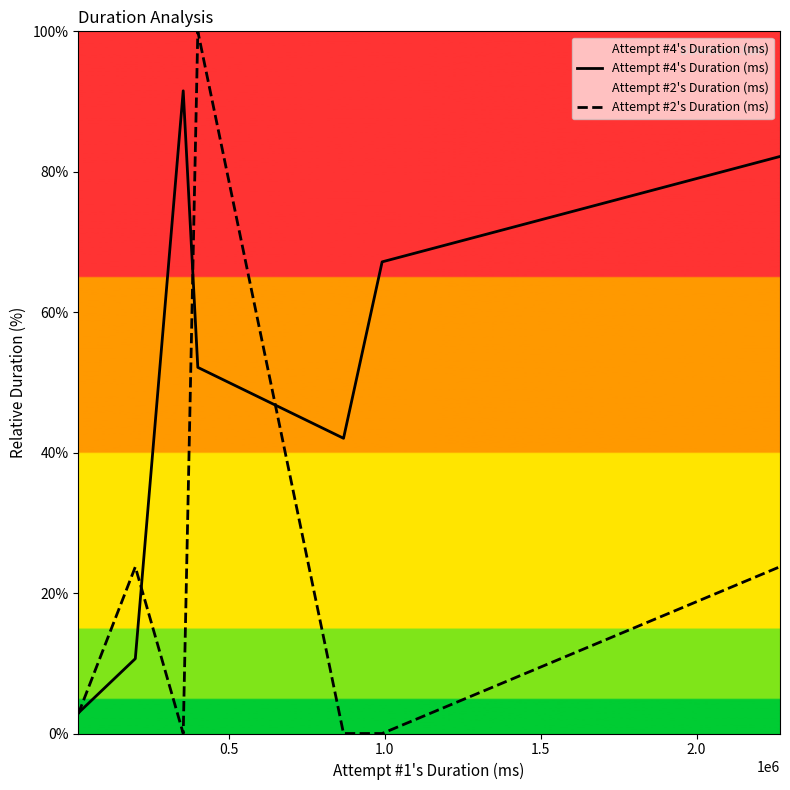

Rank the series by their average value, from lowest to highest.

Attempt #2's Duration (ms), Attempt #4's Duration (ms)